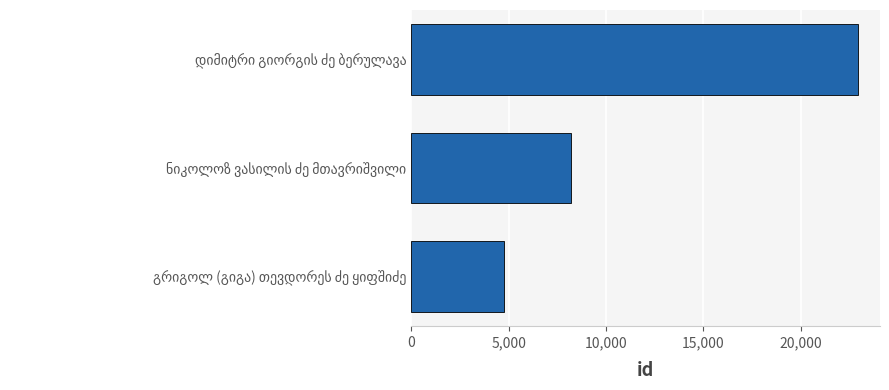

What is the difference between the maximum and minimum values?

18176